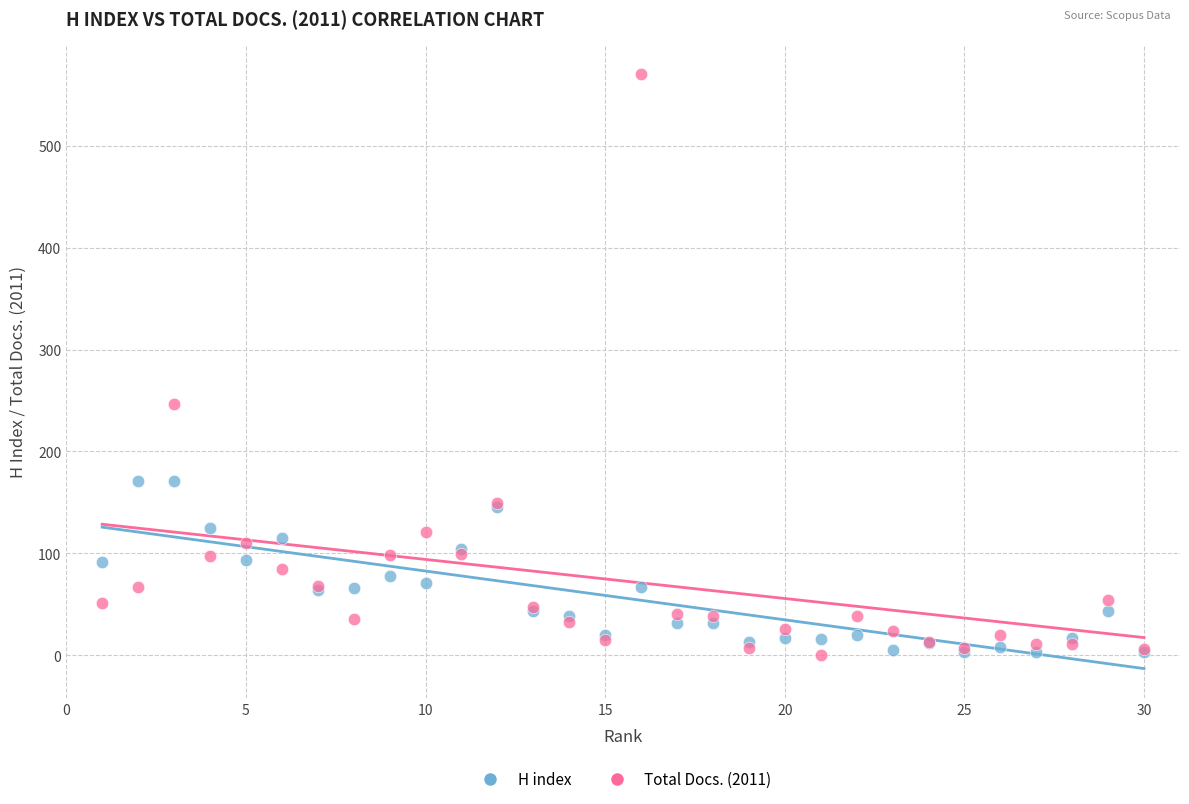

Across all series, what Y value is closest to 285?

247